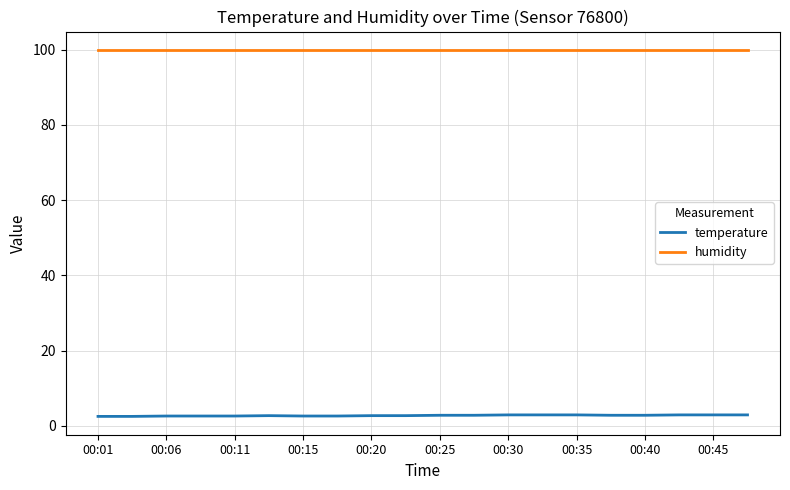

True or false: humidity and temperature intersect in this chart.

False